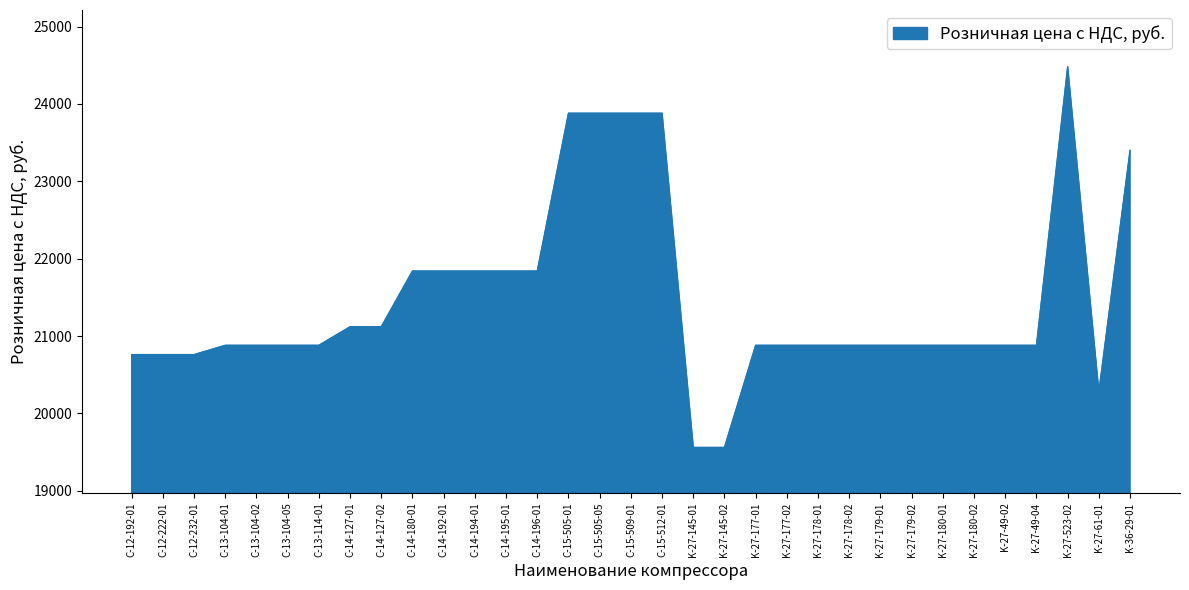

Does the chart display data point markers on the line(s)?

No